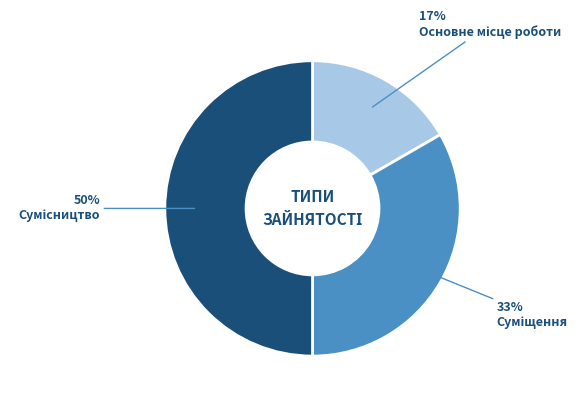

How many segments does this pie chart have?

3